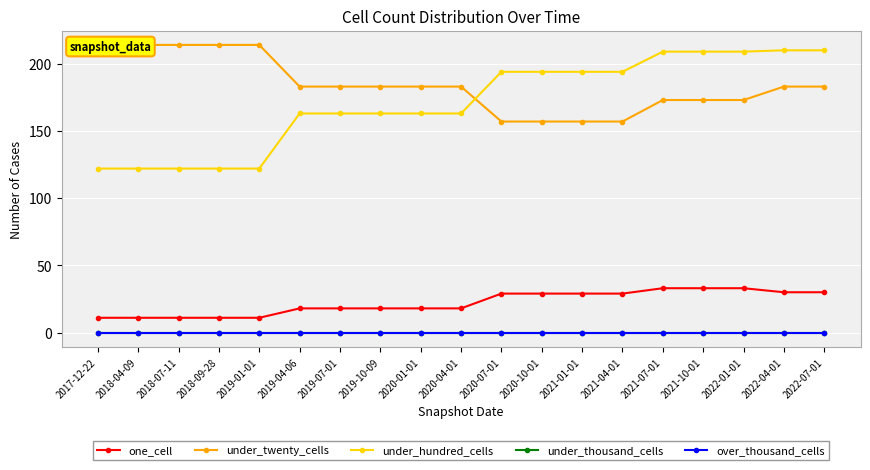

True or false: under_twenty_cells and under_thousand_cells intersect in this chart.

False